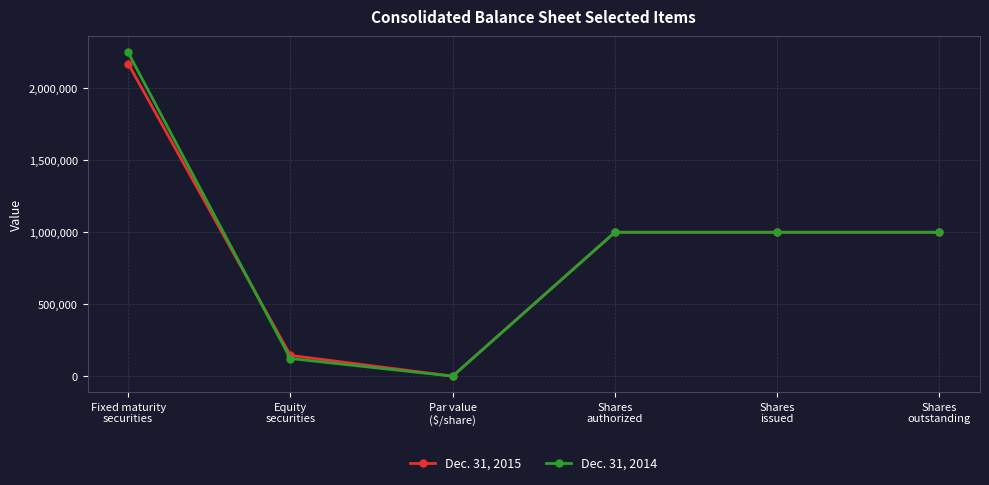

True or false: Dec. 31, 2015 and Dec. 31, 2014 intersect in this chart.

True